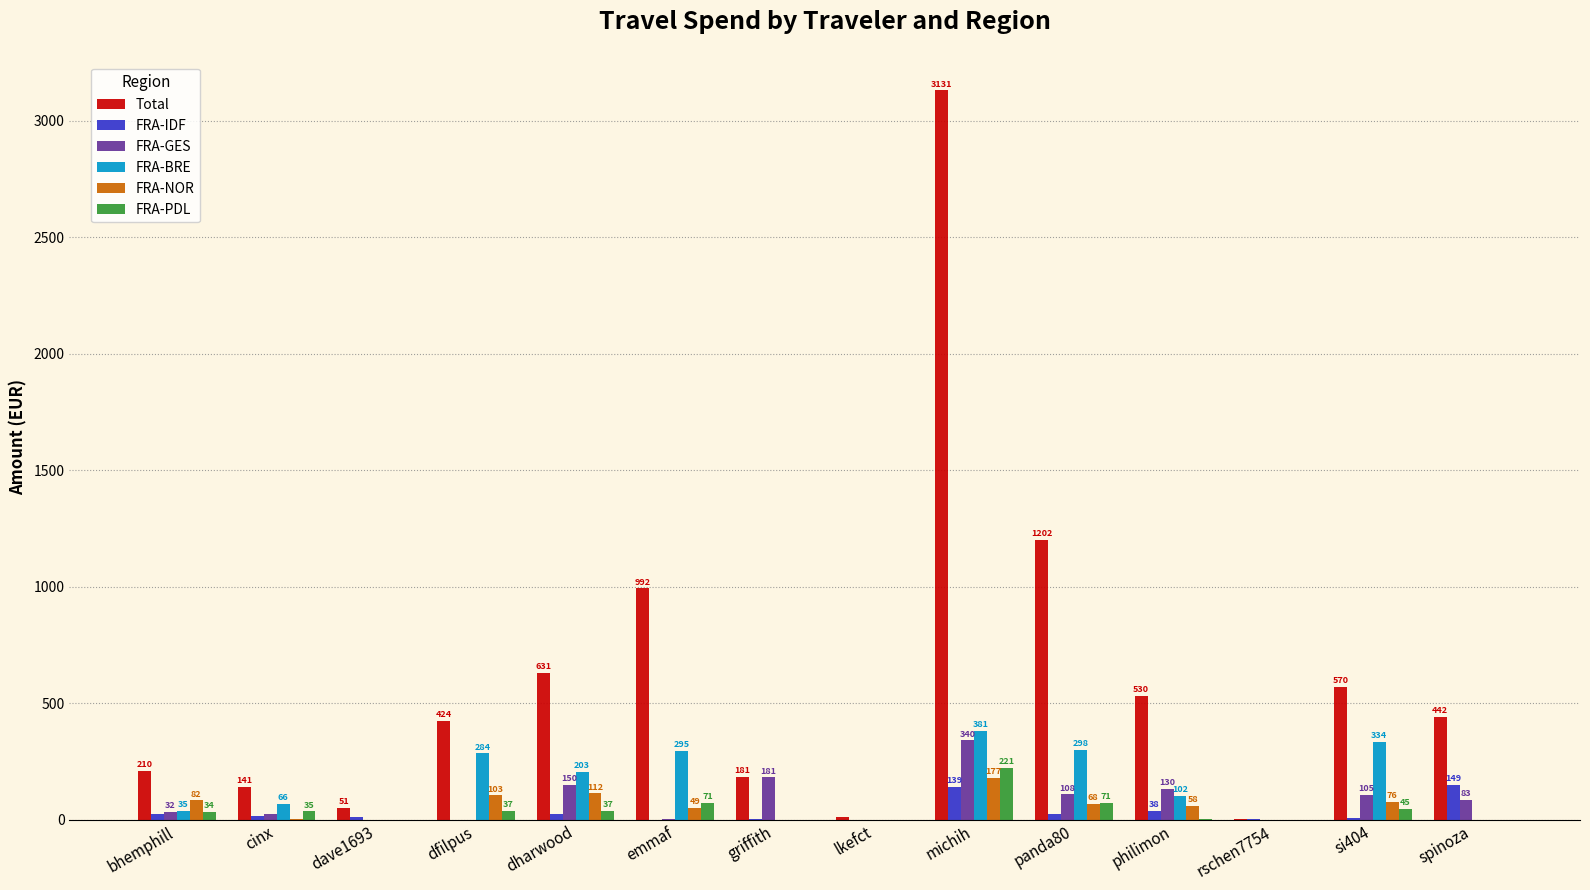

What is the total value across all series at emmaf?

1407.9